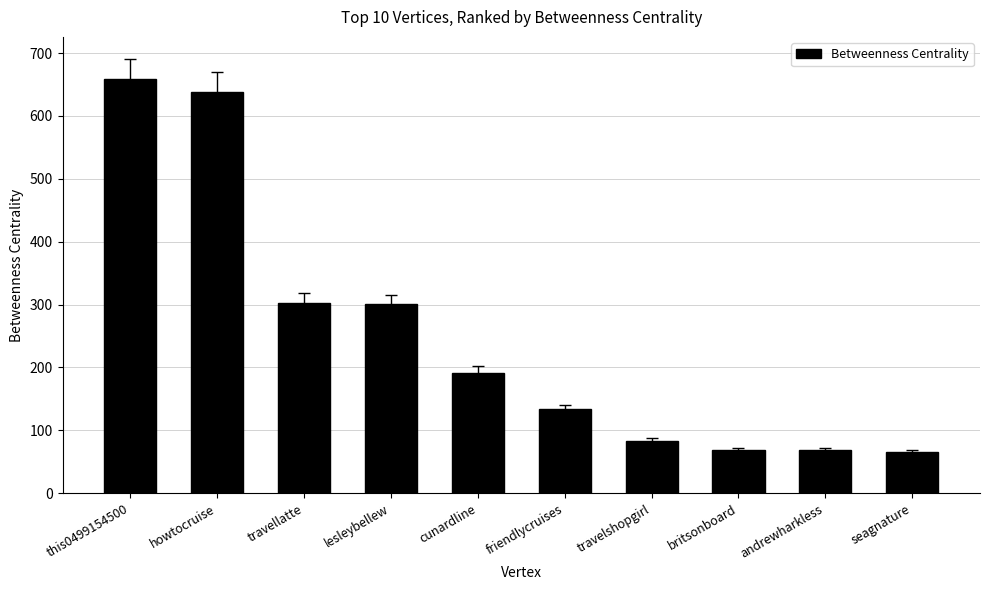

What is the sum of all values?

2511.0